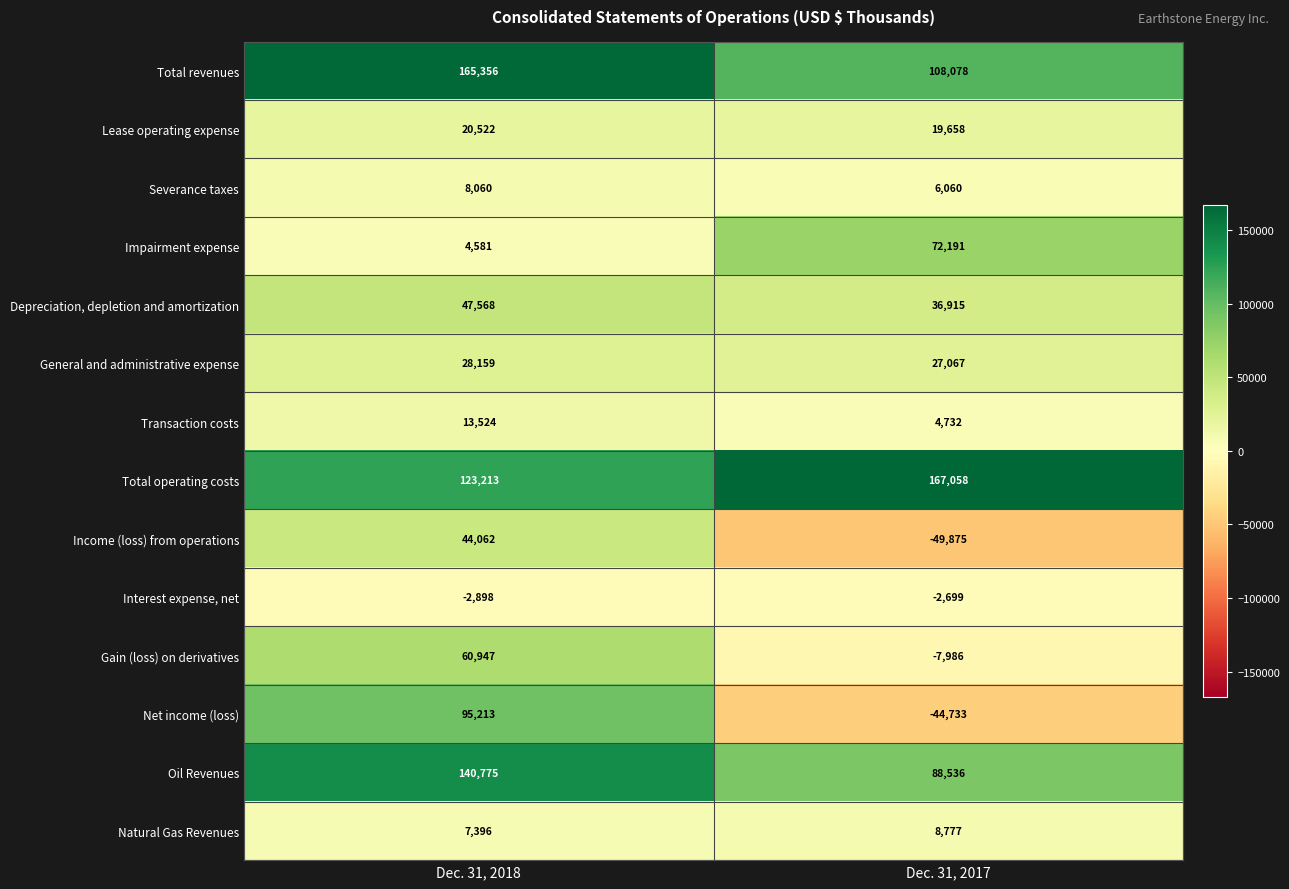

List the series in order of their peak value, highest first.

Total operating costs, Total revenues, Oil Revenues, Net income (loss), Impairment expense, Gain (loss) on derivatives, Depreciation, depletion and amortization, Income (loss) from operations, General and administrative expense, Lease operating expense, Transaction costs, Natural Gas Revenues, Severance taxes, Interest expense, net